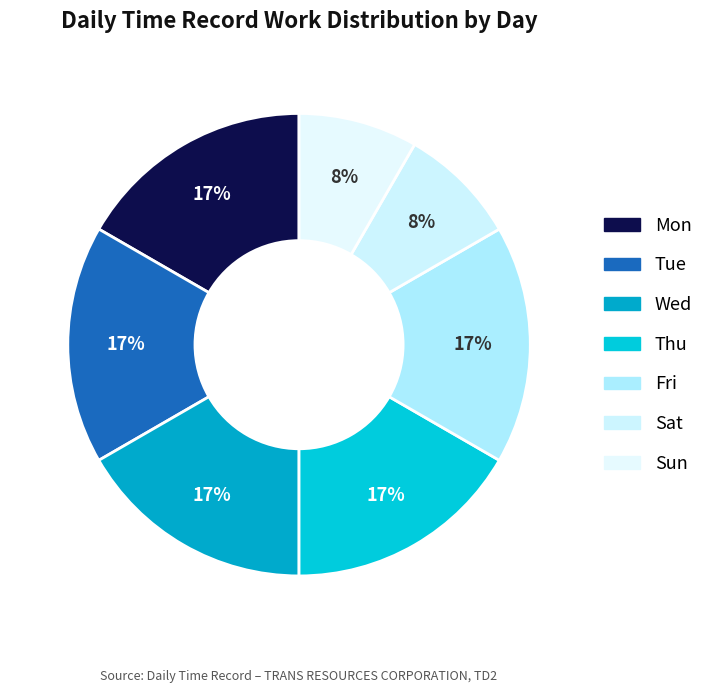

How many segments does this pie chart have?

7